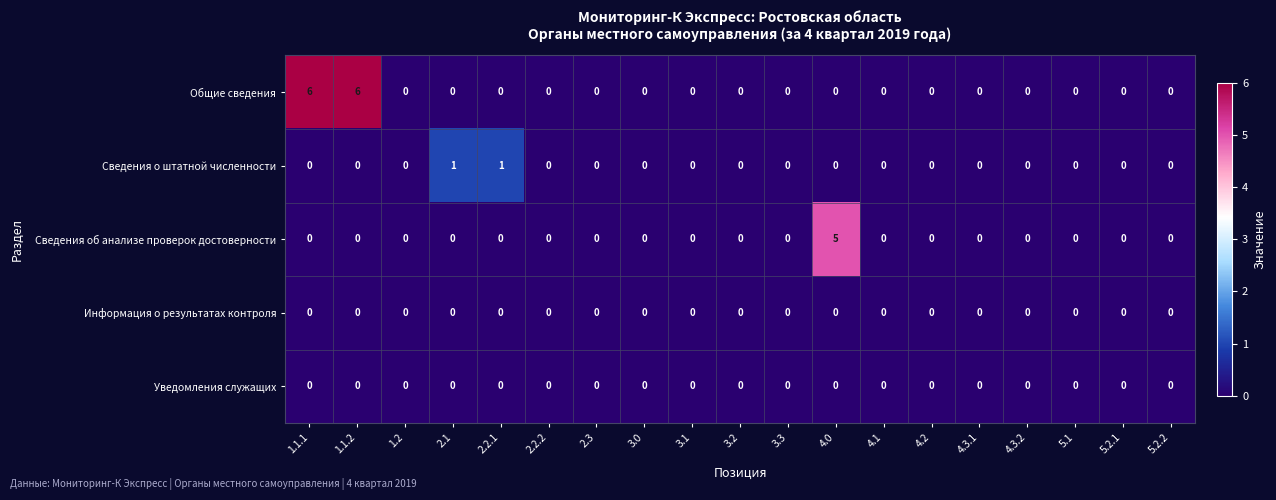

What is the greatest value displayed?

6